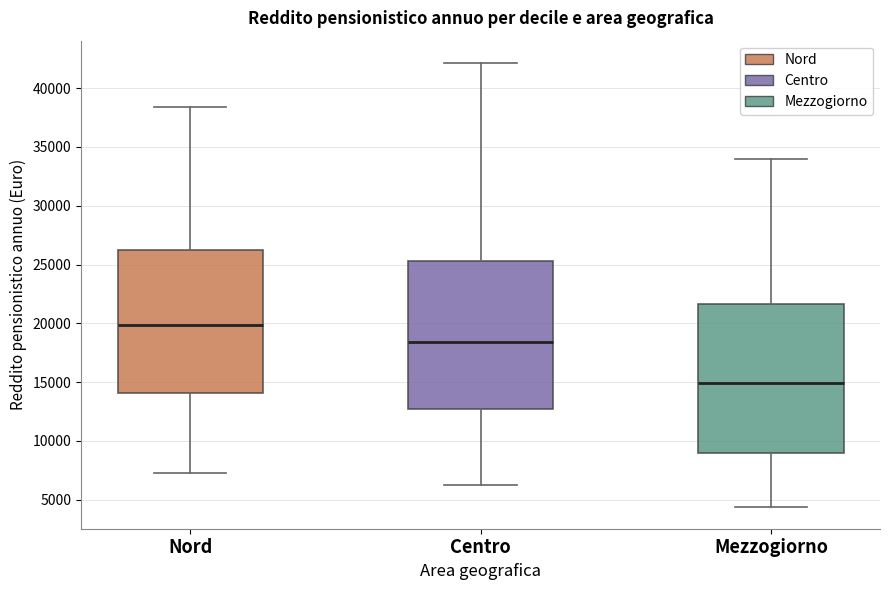

Reading left to right, read every box against the y-axis: the position of its median line, the range the box covers, and the ends of its whiskers. The values are not printed on the chart, so give them approximately, as read against the axis.

Nord: median 20000, box 14000 to 26000, whiskers 7500 to 38500
Centro: median 18500, box 12500 to 25500, whiskers 6500 to 42000
Mezzogiorno: median 15000, box 9000 to 21500, whiskers 4500 to 34000